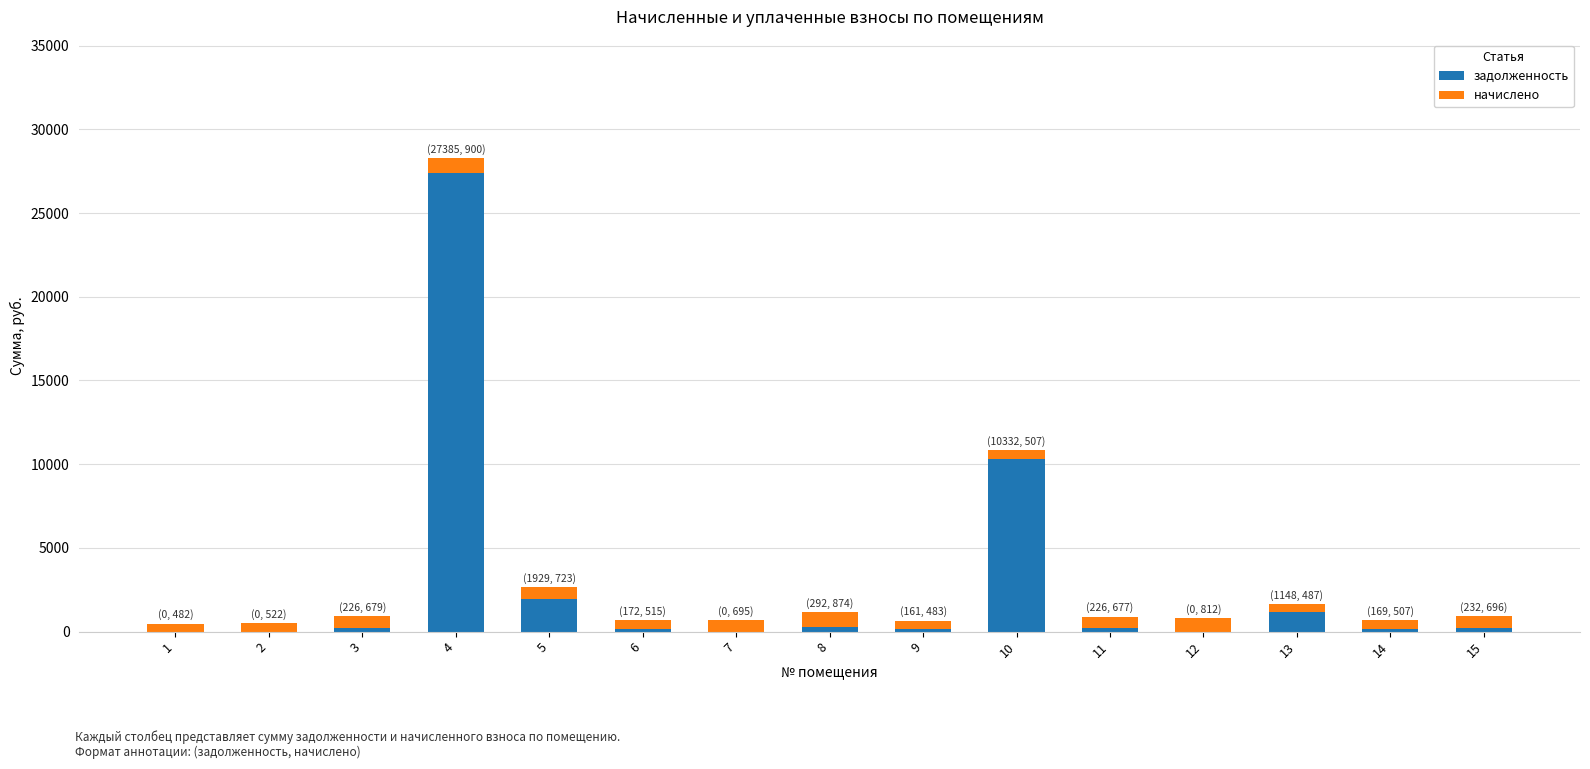

The value of задолженность at 10 is 3513.9. True or false?

False